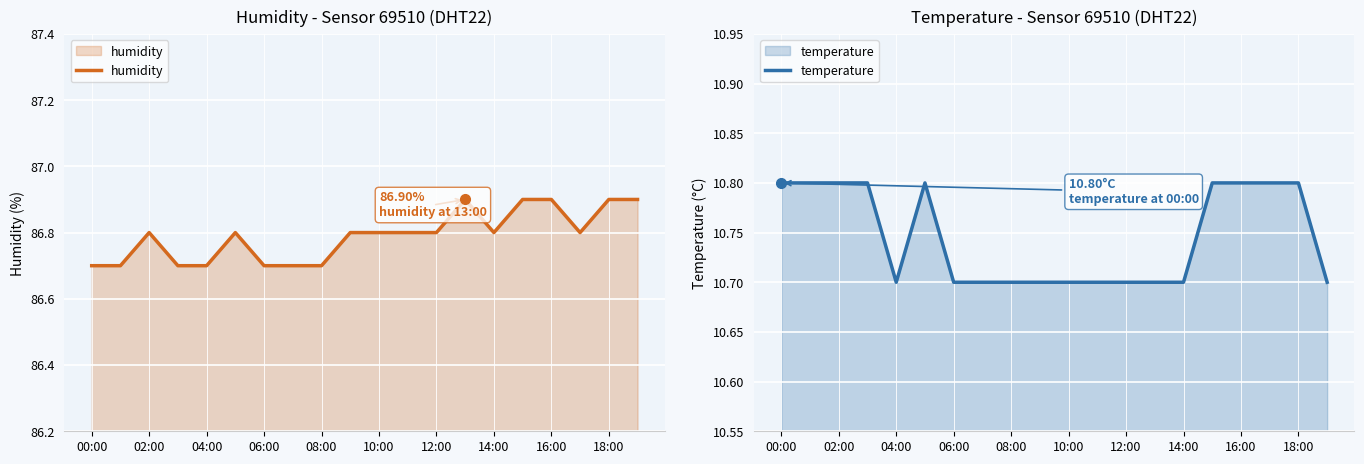

What is the highest value of the humidity series?

86.9